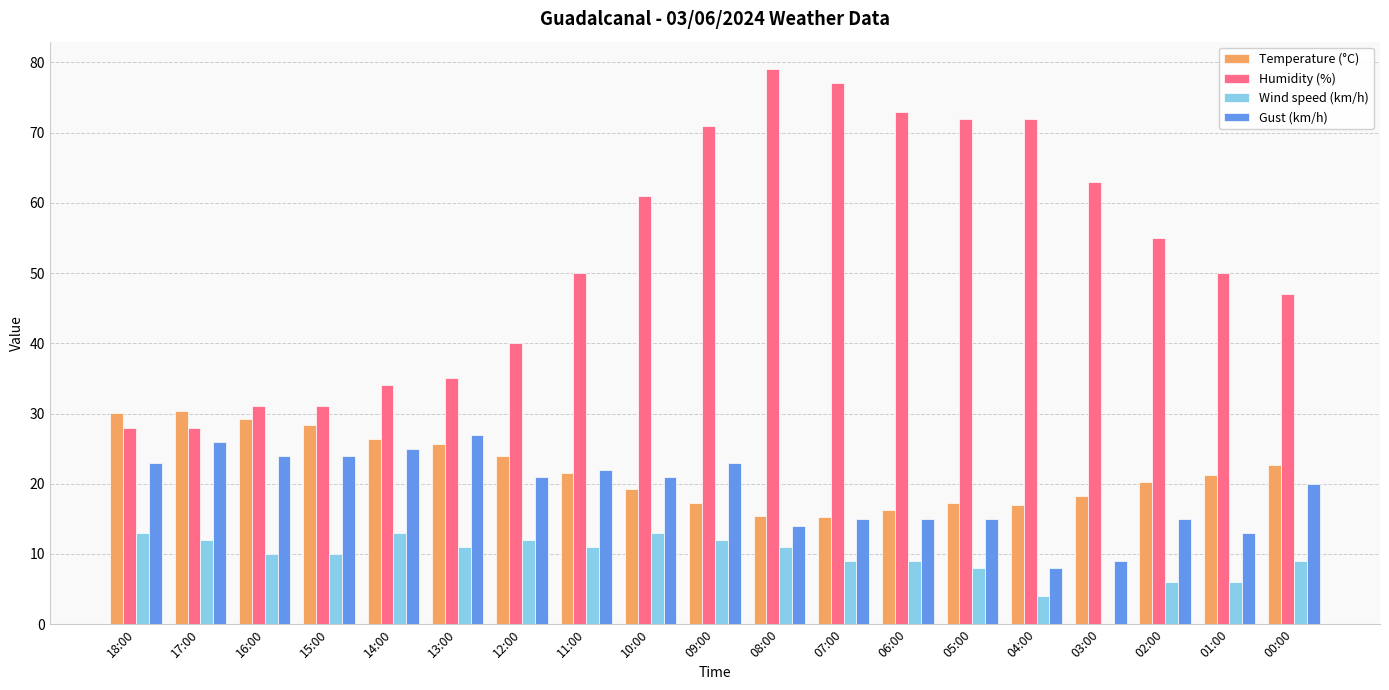

Where does the Temperature (°C) series first go above 21?

18:00